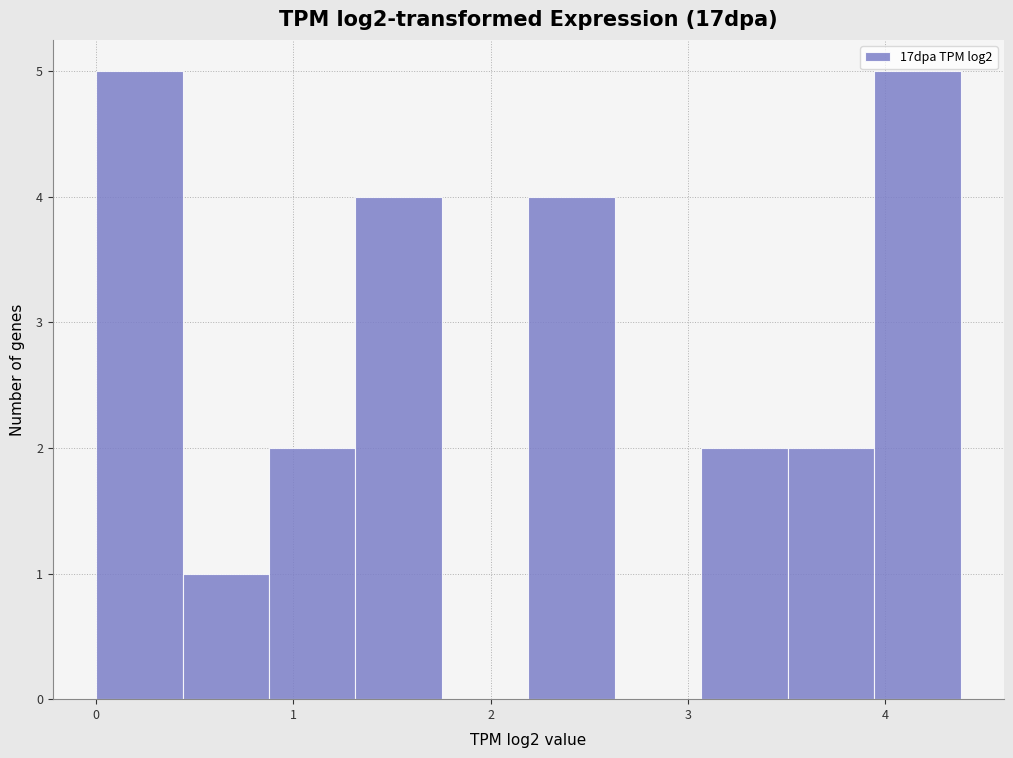

What is the height of the bar covering 0.0 to 0.4 on the x-axis? Neither the bar edges nor the heights are printed on the chart, so give them approximately, as read against the axes.

5